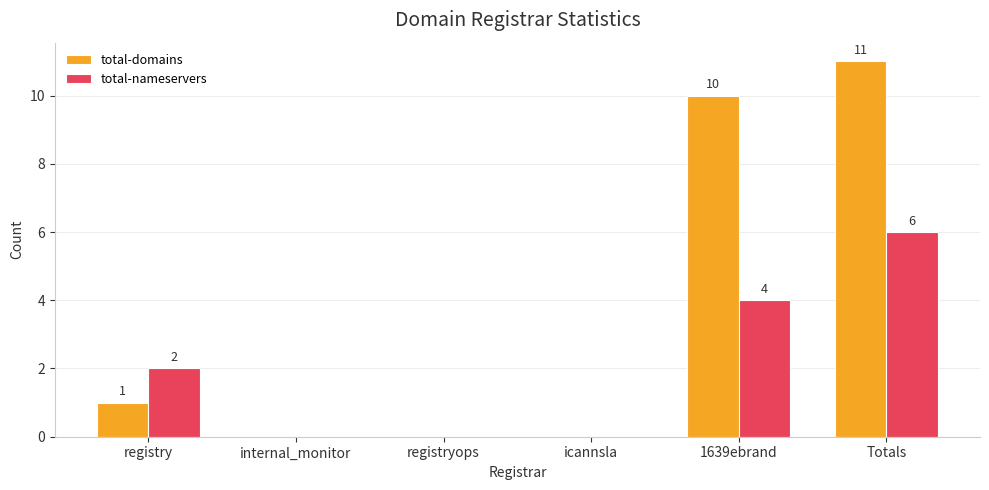

Where is total-nameservers nearest to the value 3?

registry